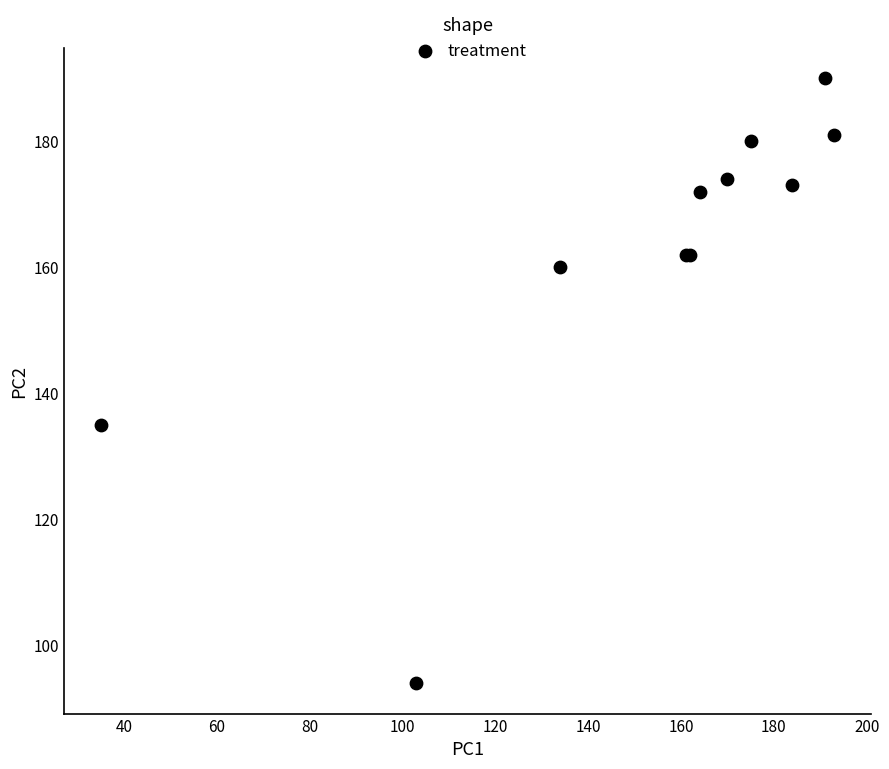

What Y value in the scatter plot is closest to 142?

135